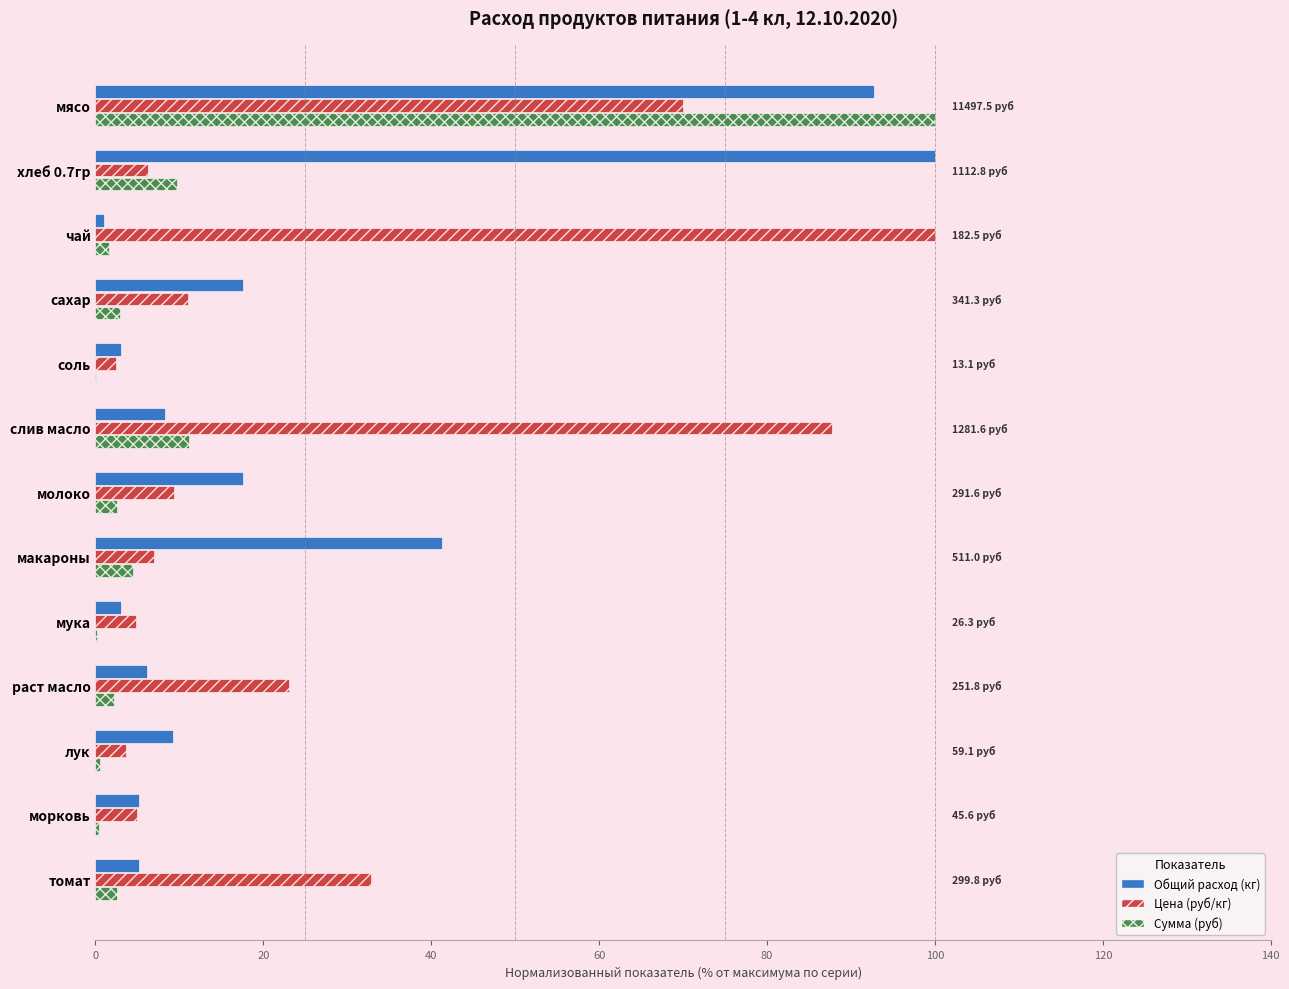

What is the sum of all Общий расход (кг) values?

310.3